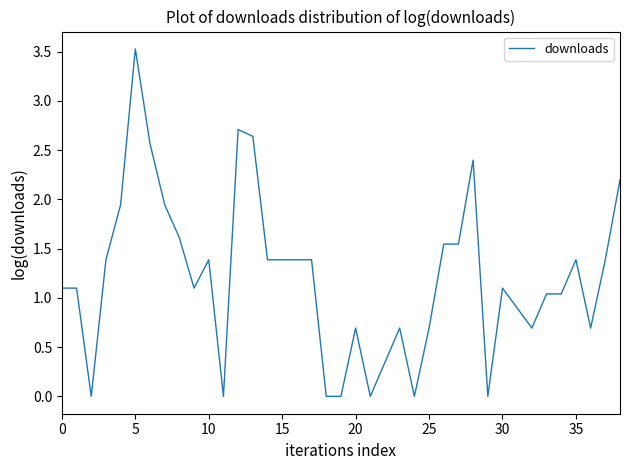

What is the difference between the maximum and minimum values?

3.5